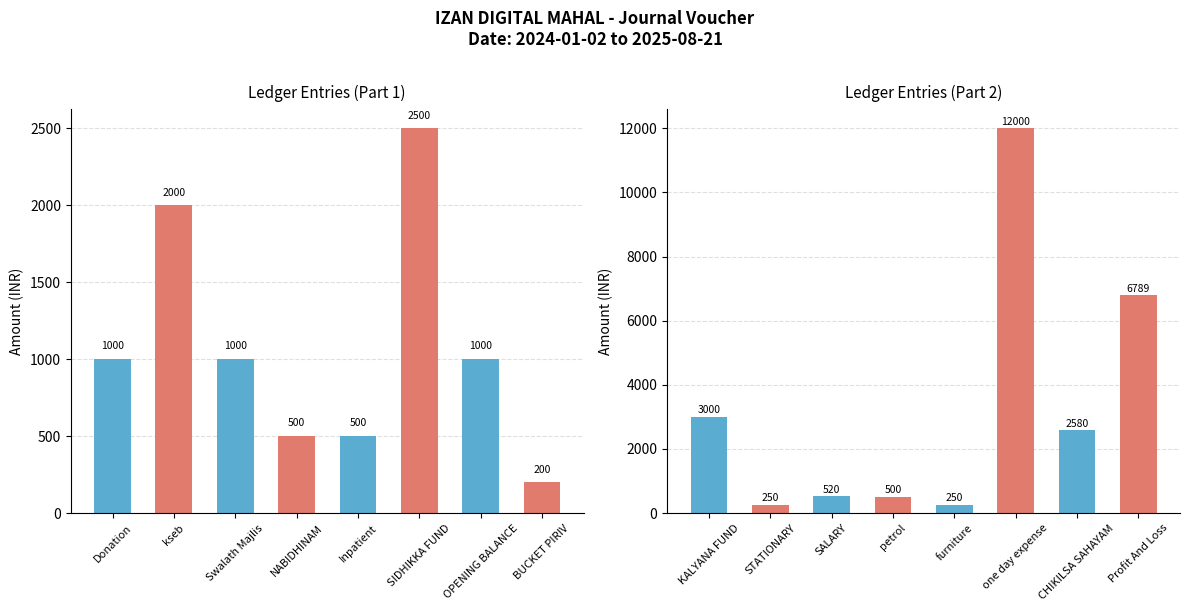

Is it true that the value at STATIONARY is 408?

False